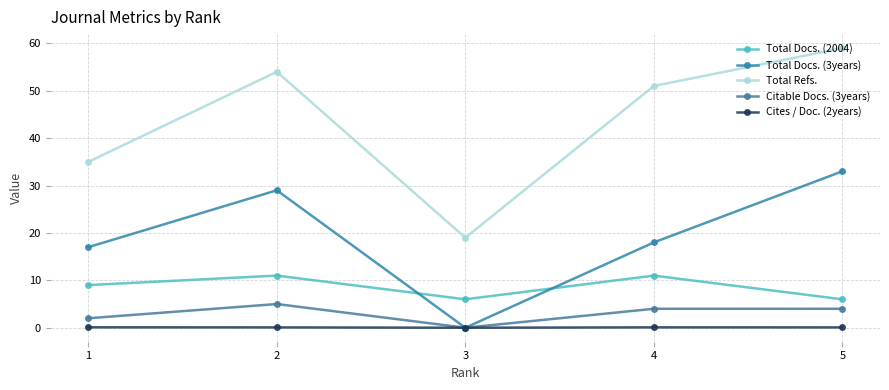

How many data points does each series have?

5